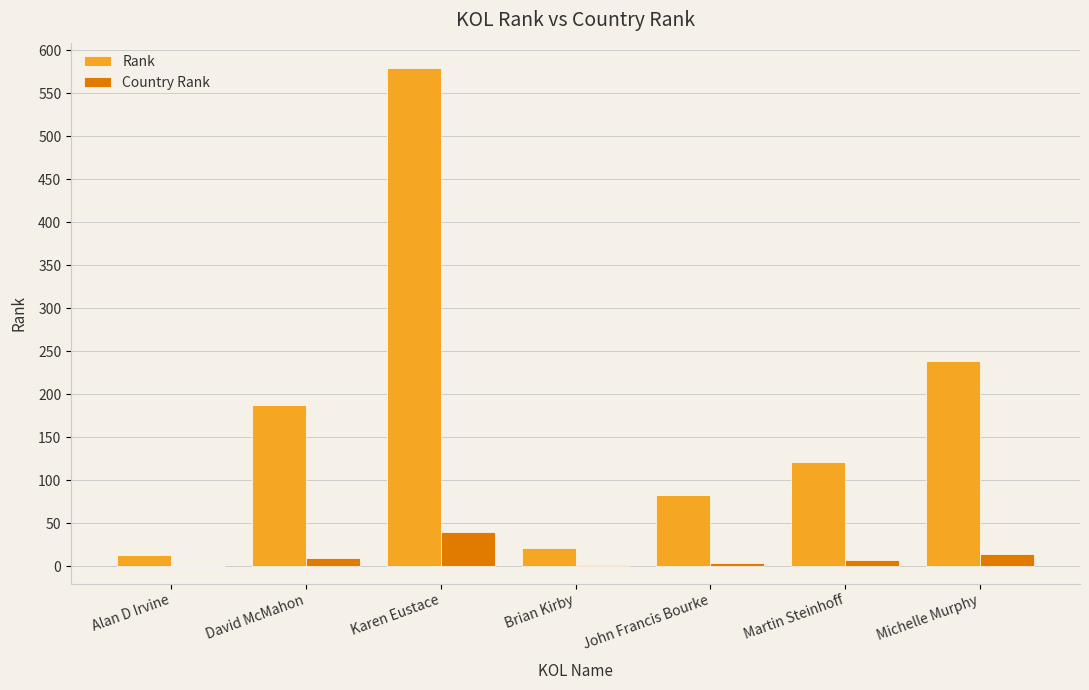

Which series changed the most between Brian Kirby and Michelle Murphy?

Rank